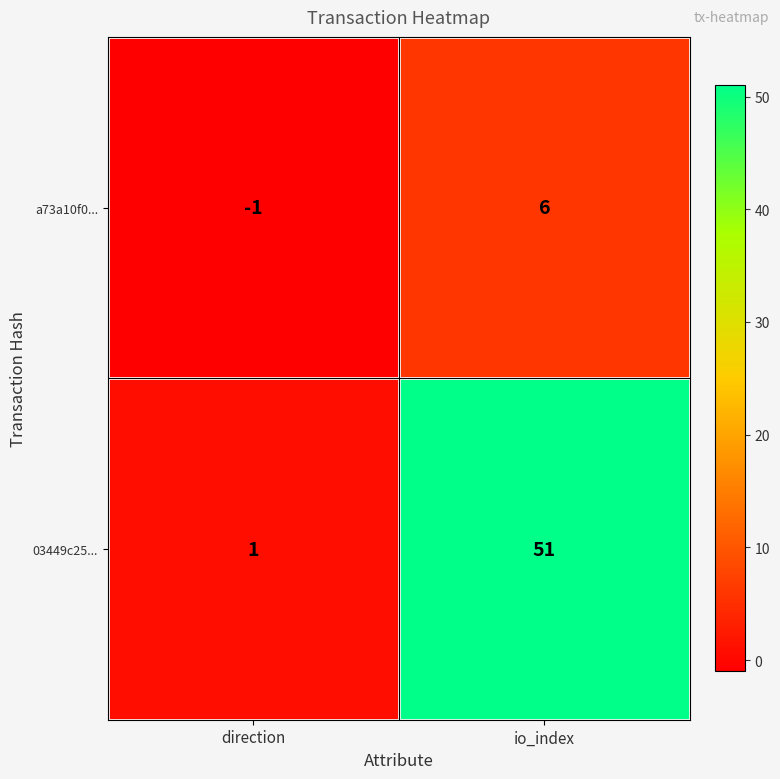

What is the spread (max minus min) of values at io_index?

45